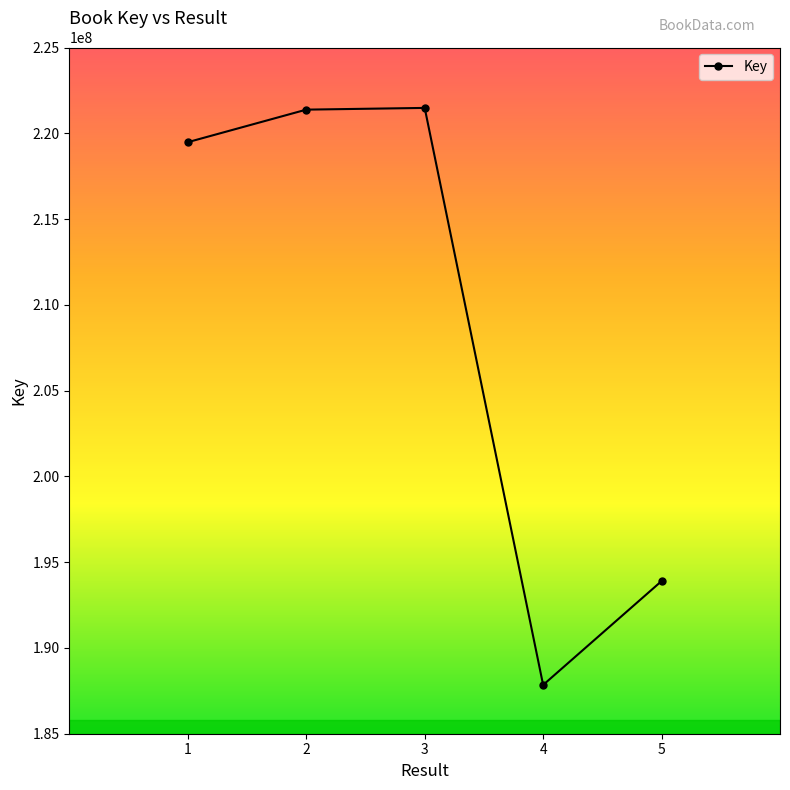

What is the greatest value displayed?

221478532